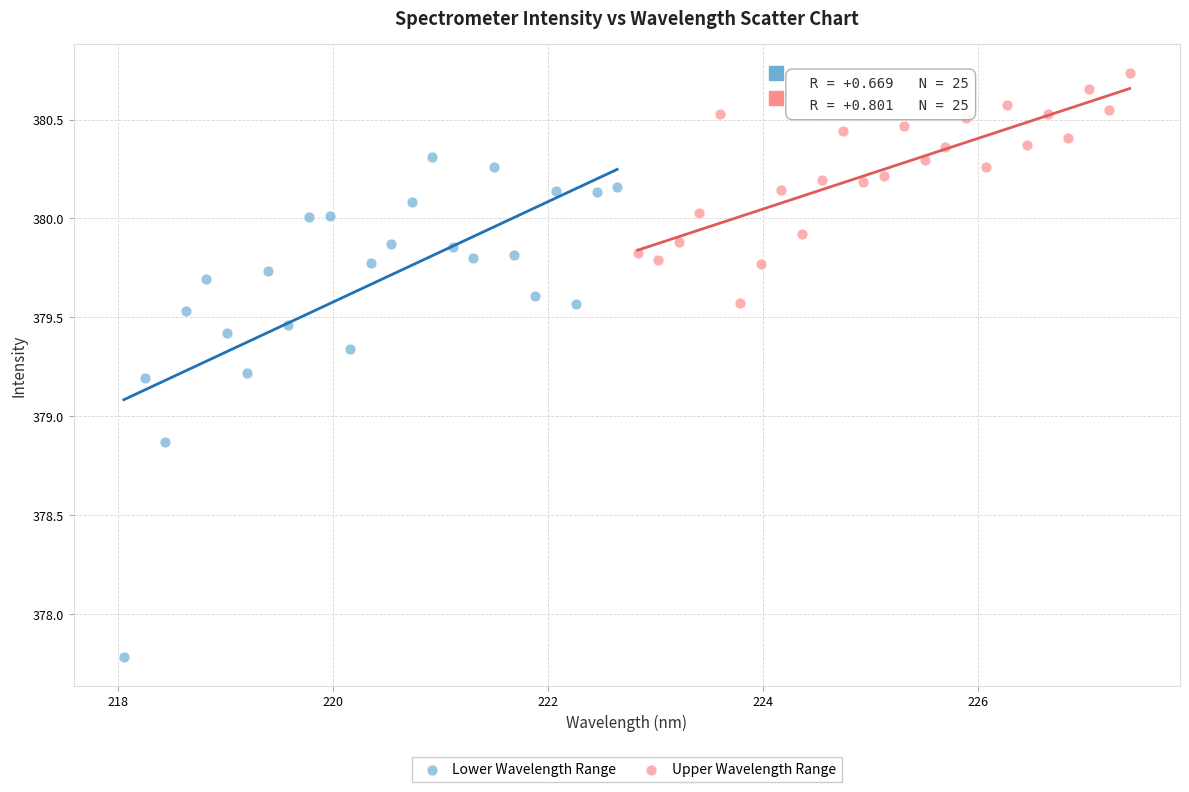

Which series has the largest Y range (max minus min)?

Lower Wavelength Range